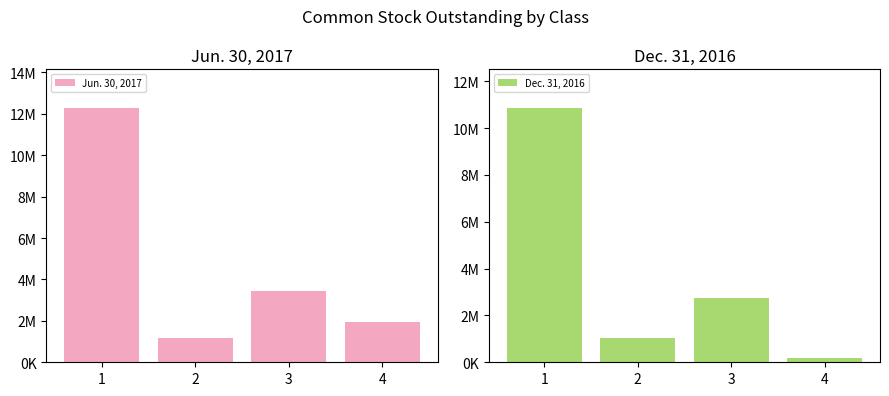

What is the approximate value of Jun. 30, 2017 at 3, to the nearest 50?

3436400